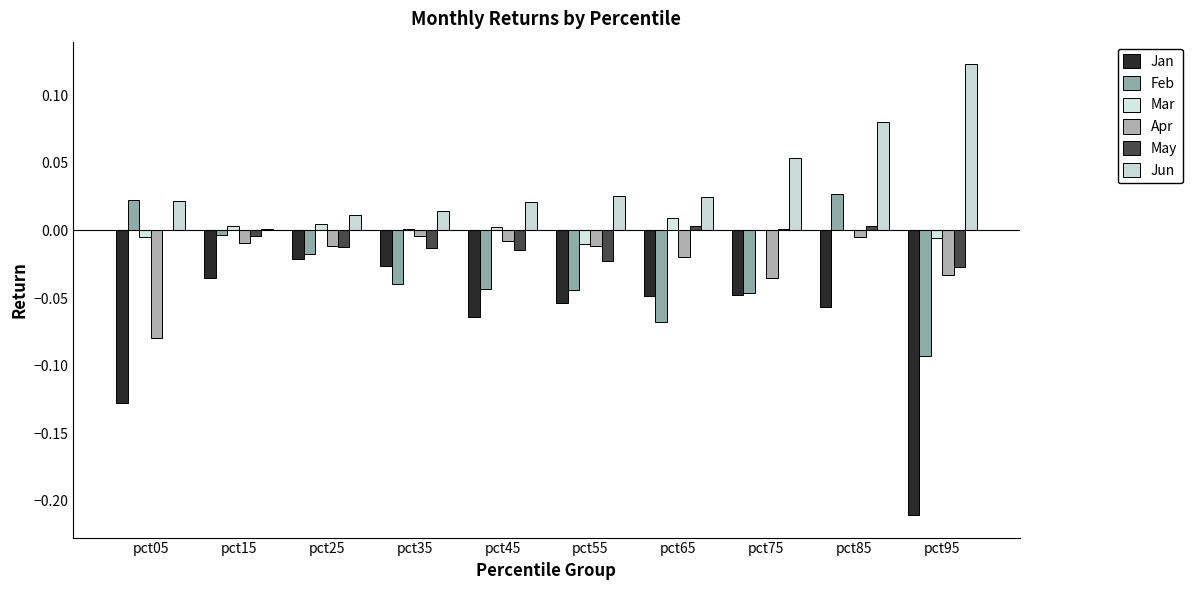

What is the spread (max minus min) of values at pct45?

0.1